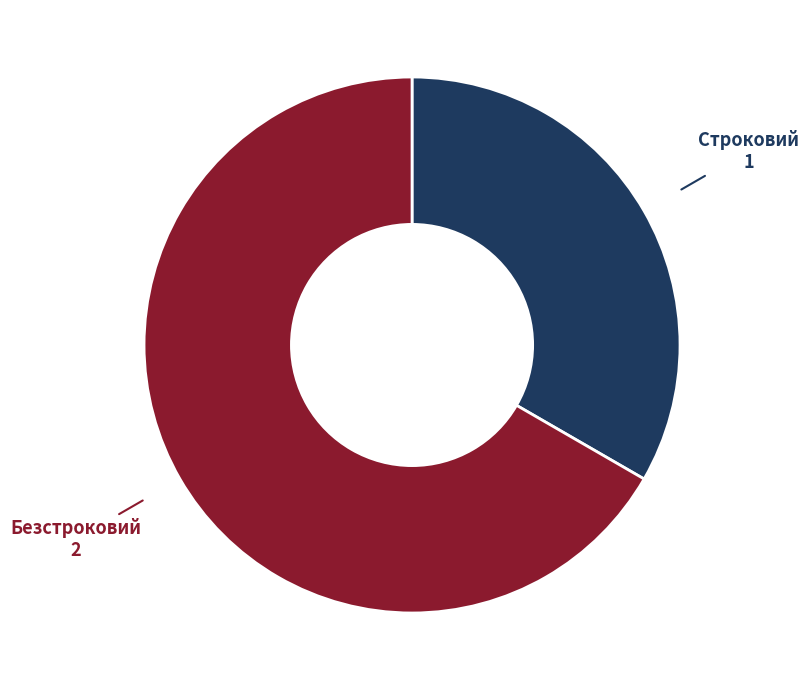

Which has a higher value, Безстроковий or Строковий?

Безстроковий